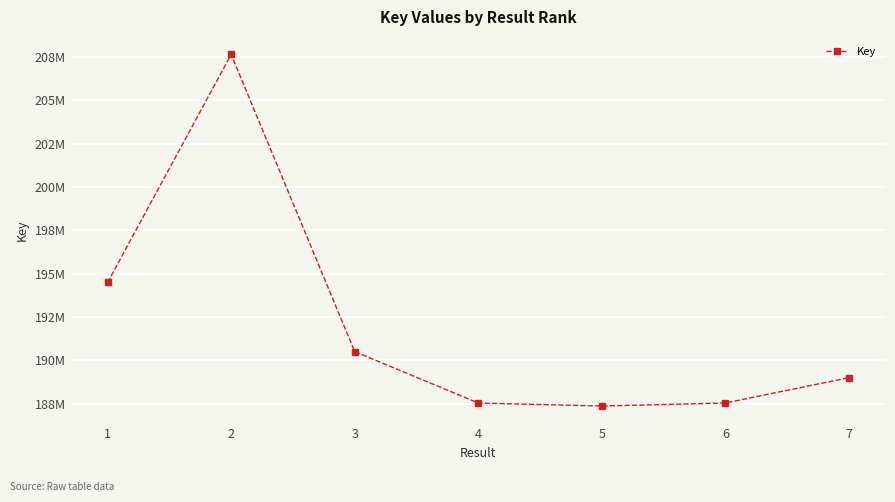

Is this an area chart (filled region under the line)?

No